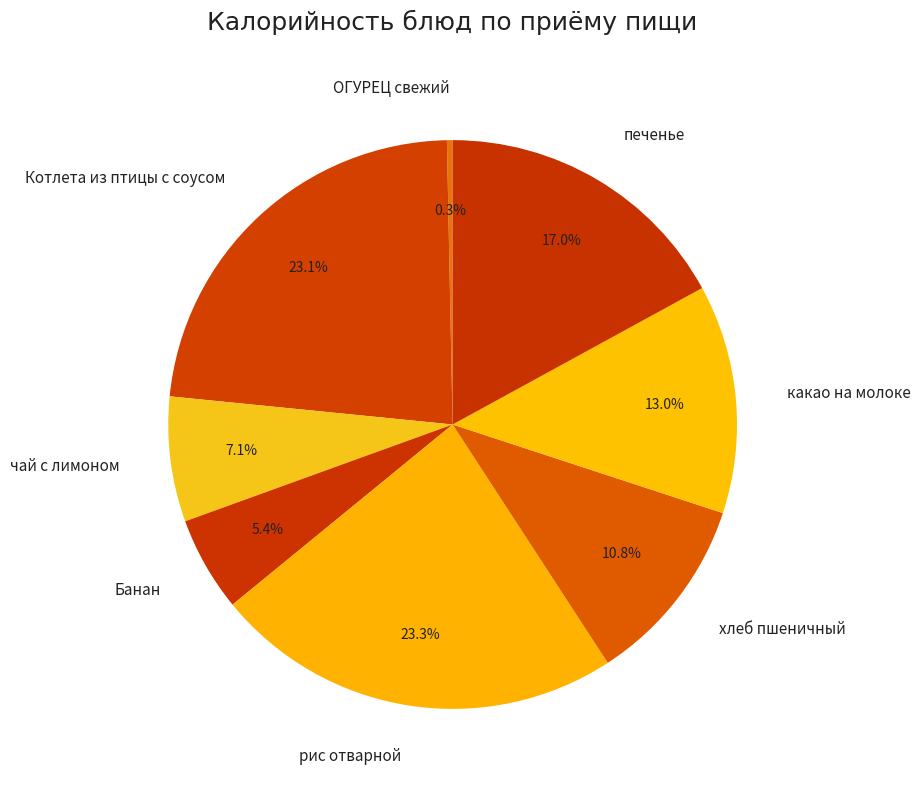

Is the sum of Котлета из птицы с соусом and хлеб пшеничный greater than half?

No